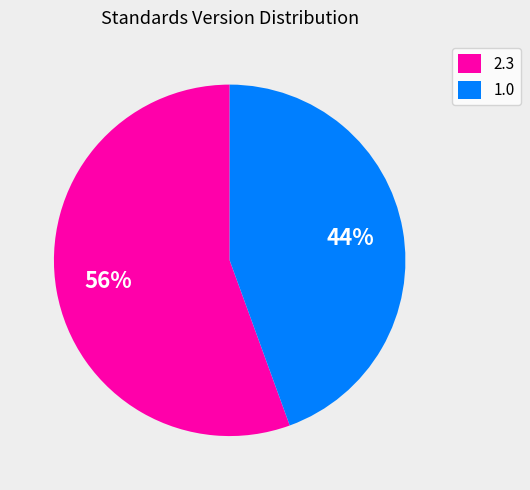

How many slices are in this pie chart?

2